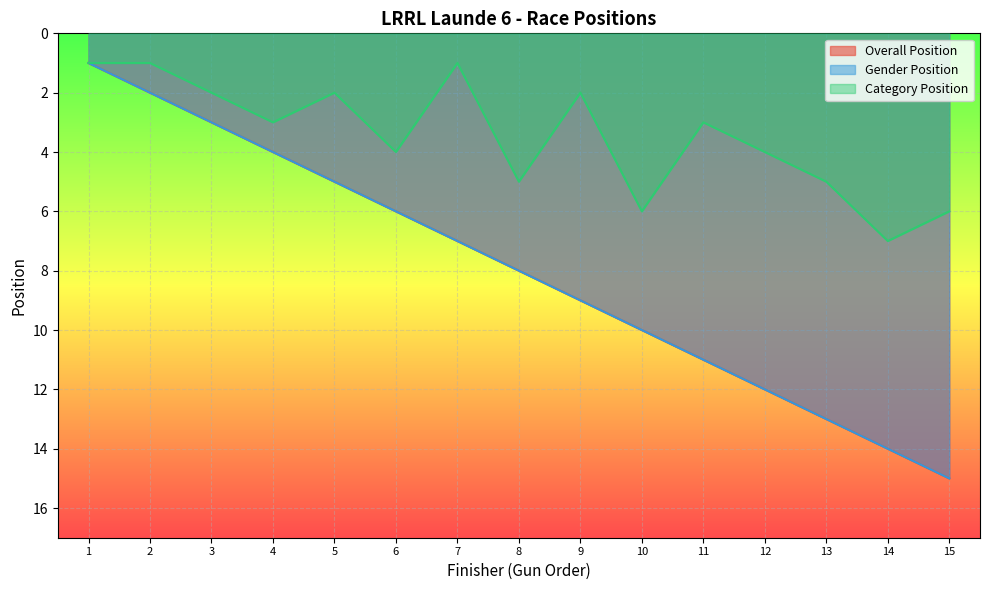

Rank the series by their maximum value, from lowest to highest.

Category Position, Overall Position, Gender Position